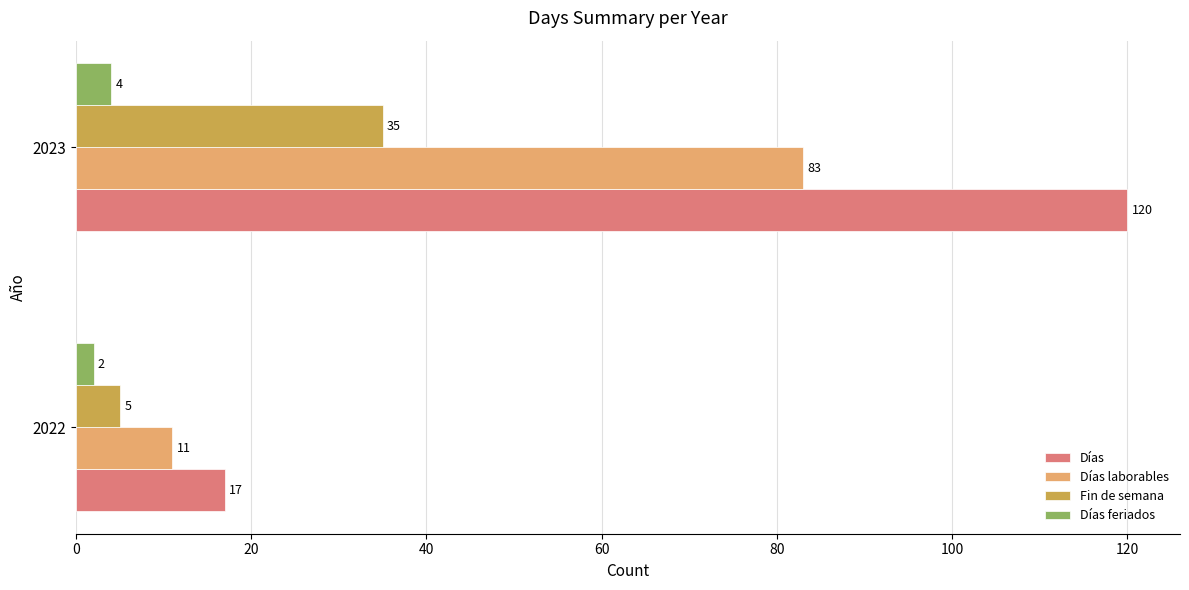

Rank the categories by Días value from lowest to highest.

2022, 2023